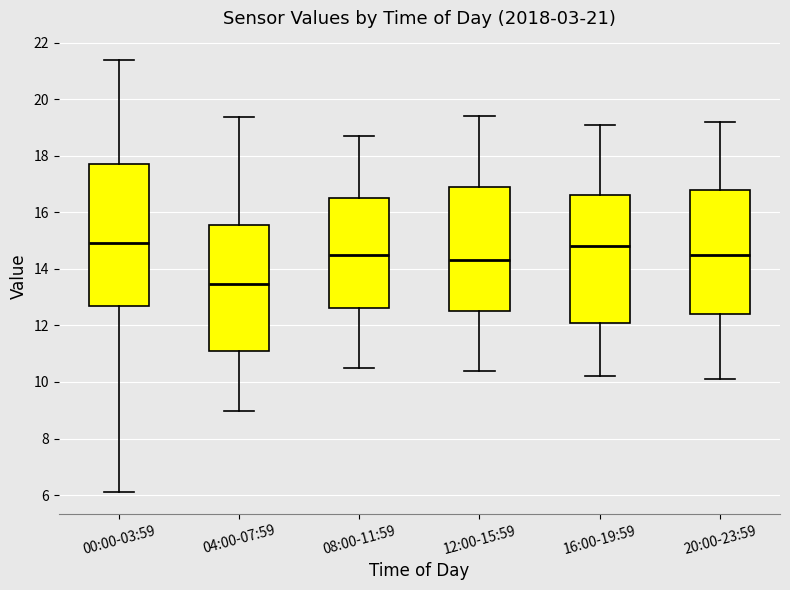

Which box is the tallest, from its lower edge to its upper edge?

00:00-03:59